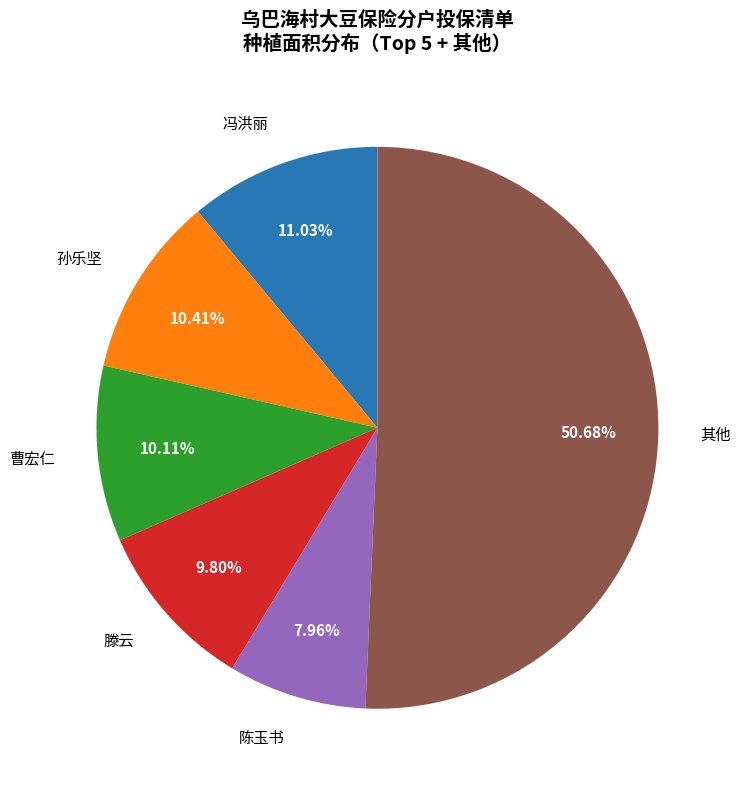

Approximately how many times larger is the value at 孙乐坚 compared to 滕云?

1.1